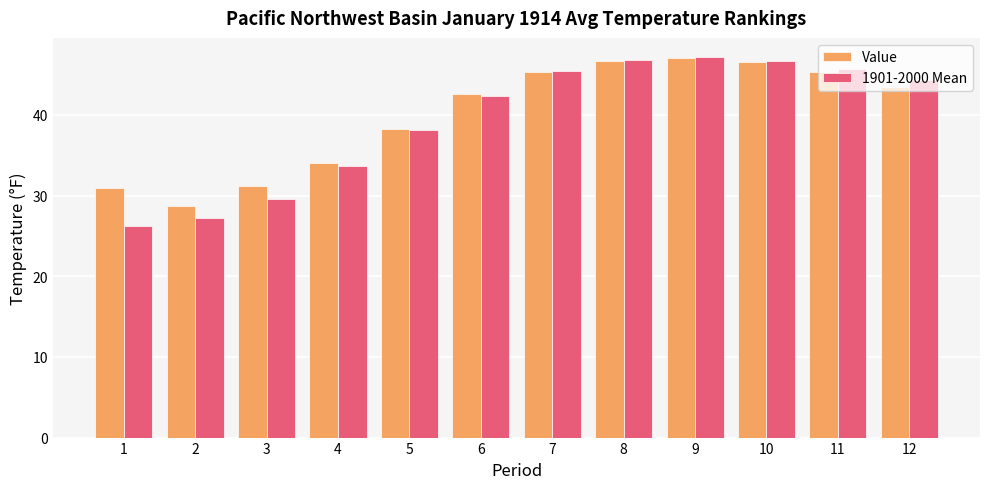

What is the sum of the Value values at 9 and 1?

78.1